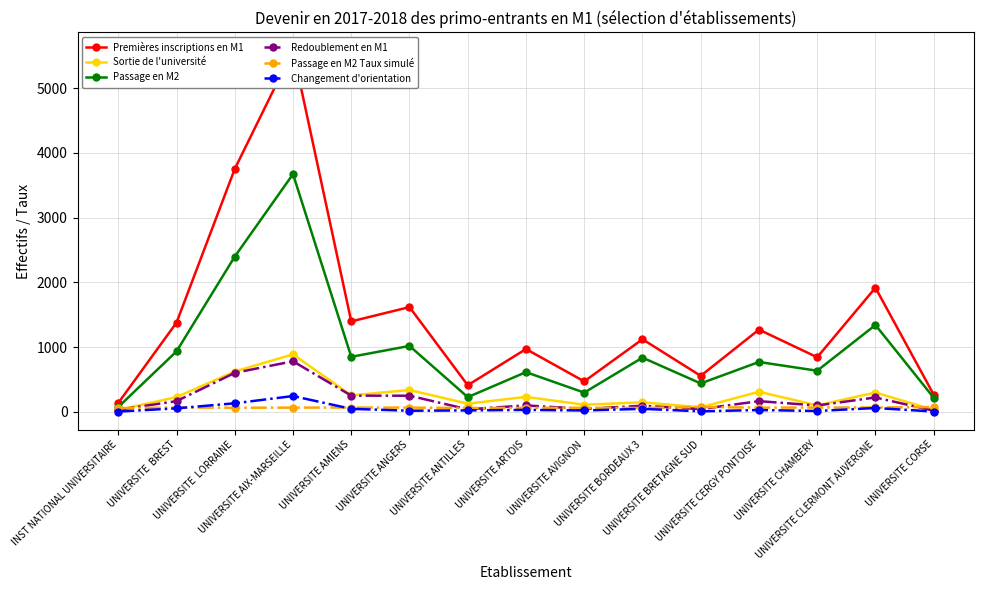

Reading left to right, what are all the values shown in this chart?

Premières inscriptions en M1: 136.0	1377.0	3751.0	5581.0	1396.0	1617.0	410.0	969.0	469.0	1120.0	555.0	1269.0	842.0	1916.0	265.0
Sortie de l'université: 28.0	227.0	622.0	887.0	253.0	336.0	125.0	230.0	109.0	146.0	69.0	309.0	99.0	297.0	28.0
Passage en M2: 74.0	933.0	2397.0	3671.0	849.0	1017.0	226.0	612.0	296.0	836.0	438.0	769.0	634.0	1340.0	217.0
Redoublement en M1: 31.0	164.0	601.0	780.0	249.0	248.0	38.0	98.0	44.0	93.0	41.0	164.0	97.0	221.0	16.0
Passage en M2 Taux simulé: 56.4	65.5	62.1	64.1	65.3	64.0	58.2	59.5	61.6	58.5	73.9	63.4	65.6	66.1	72.1
Changement d'orientation: 3.0	53.0	131.0	243.0	45.0	16.0	21.0	29.0	20.0	45.0	7.0	27.0	12.0	58.0	4.0